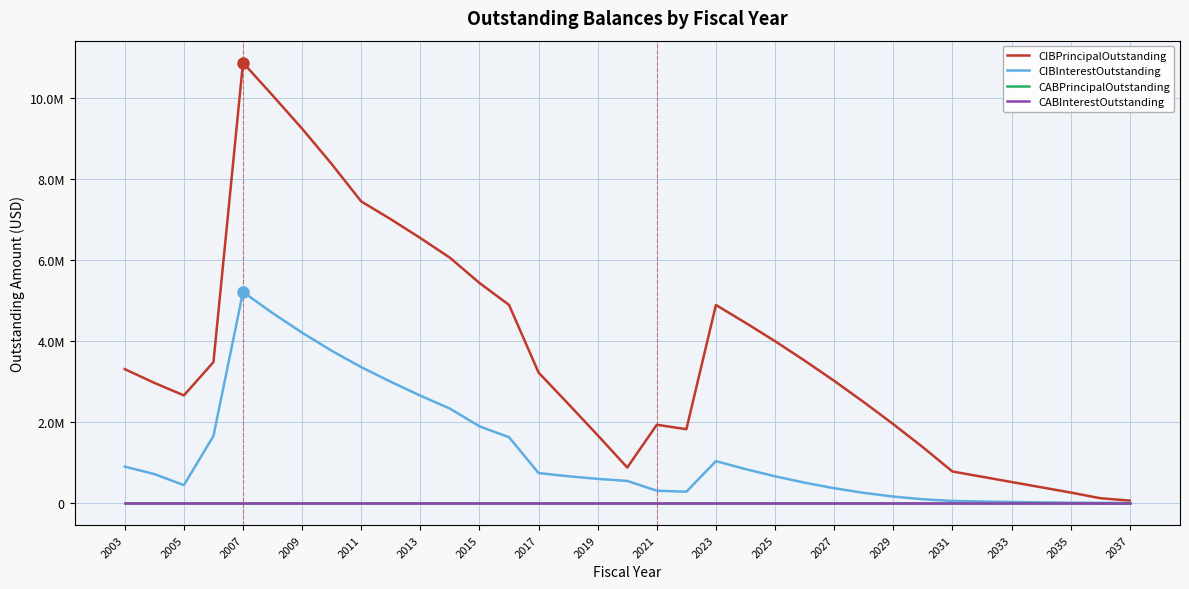

True or false: CABInterestOutstanding and CABPrincipalOutstanding intersect in this chart.

False